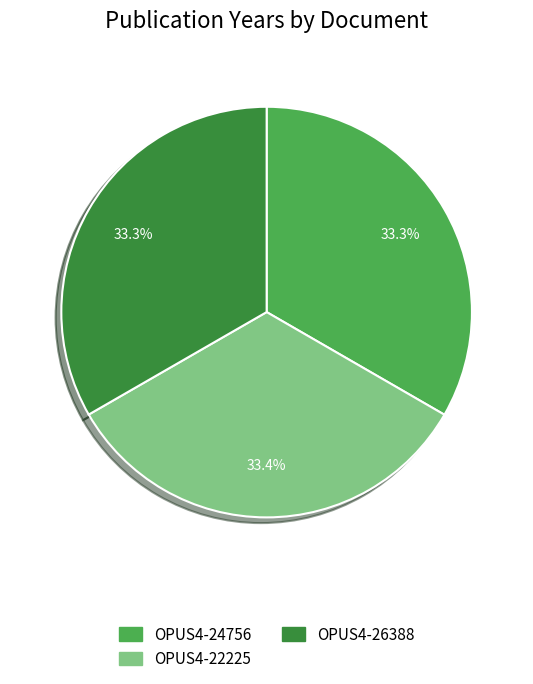

Is OPUS4-22225 the majority of the pie?

No